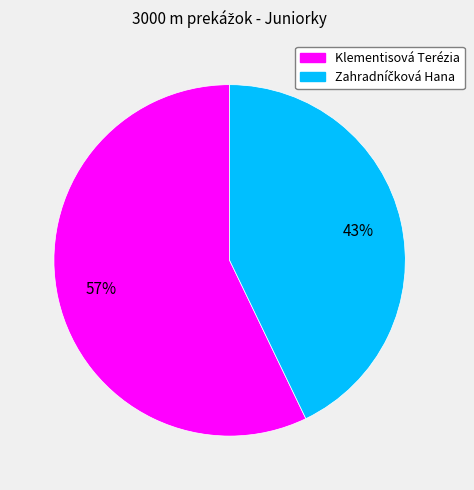

True or false: Klementisová Terézia accounts for 57% of the total.

True